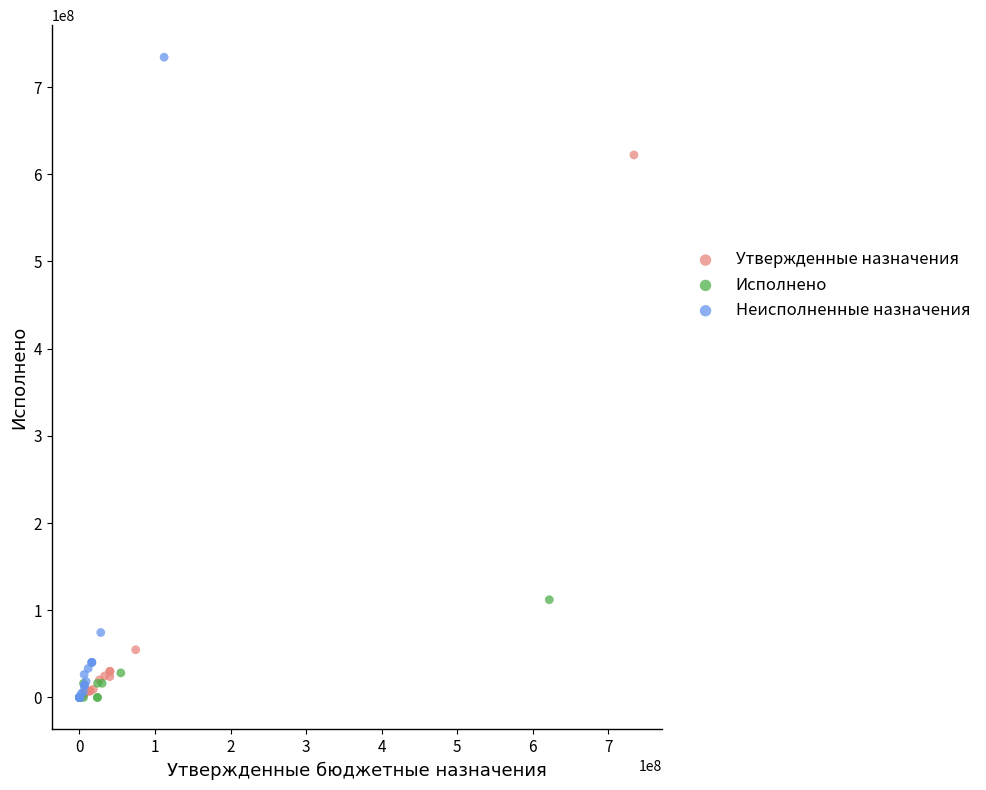

Which series reaches the maximum Y coordinate?

Неисполненные назначения